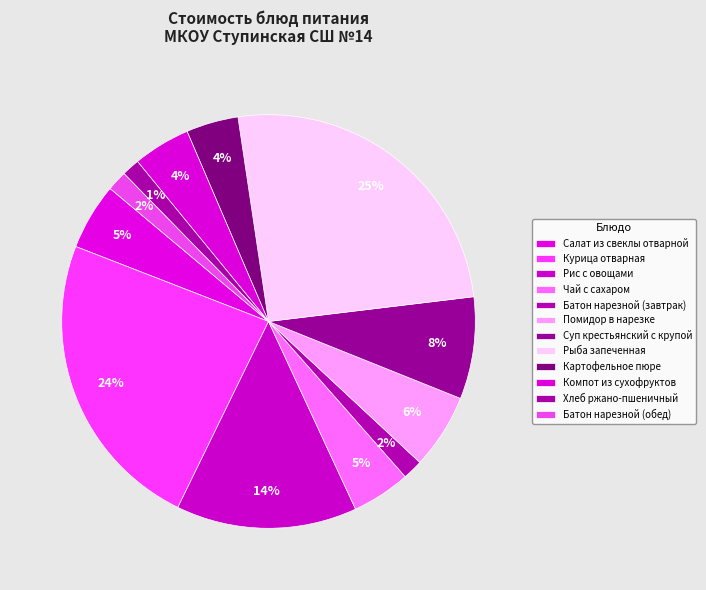

To the nearest percent, what portion does Компот из сухофруктов represent?

4%